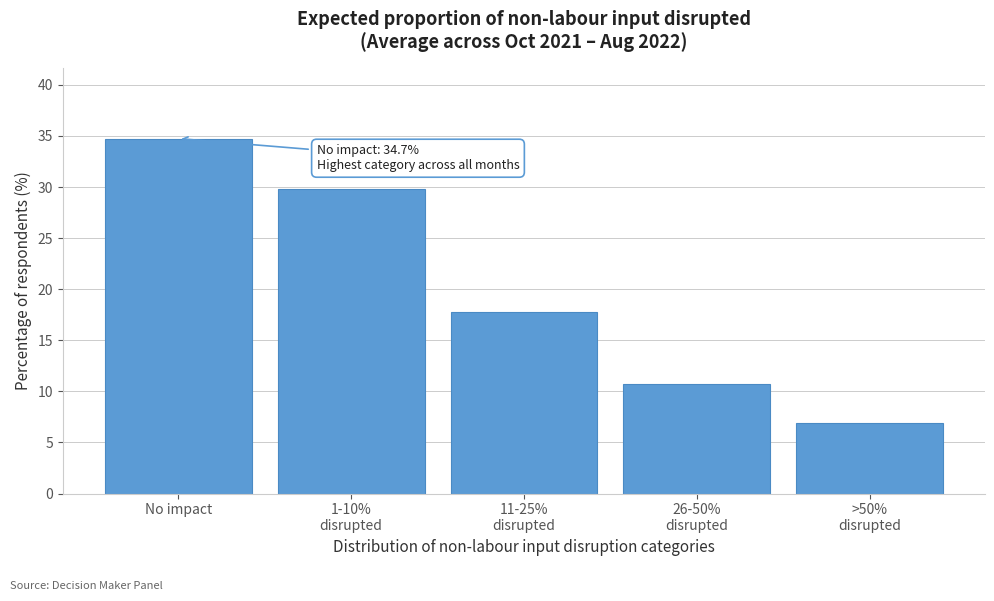

Reading left to right, extract all data points from this chart.

34.7	29.8	17.8	10.8	6.9